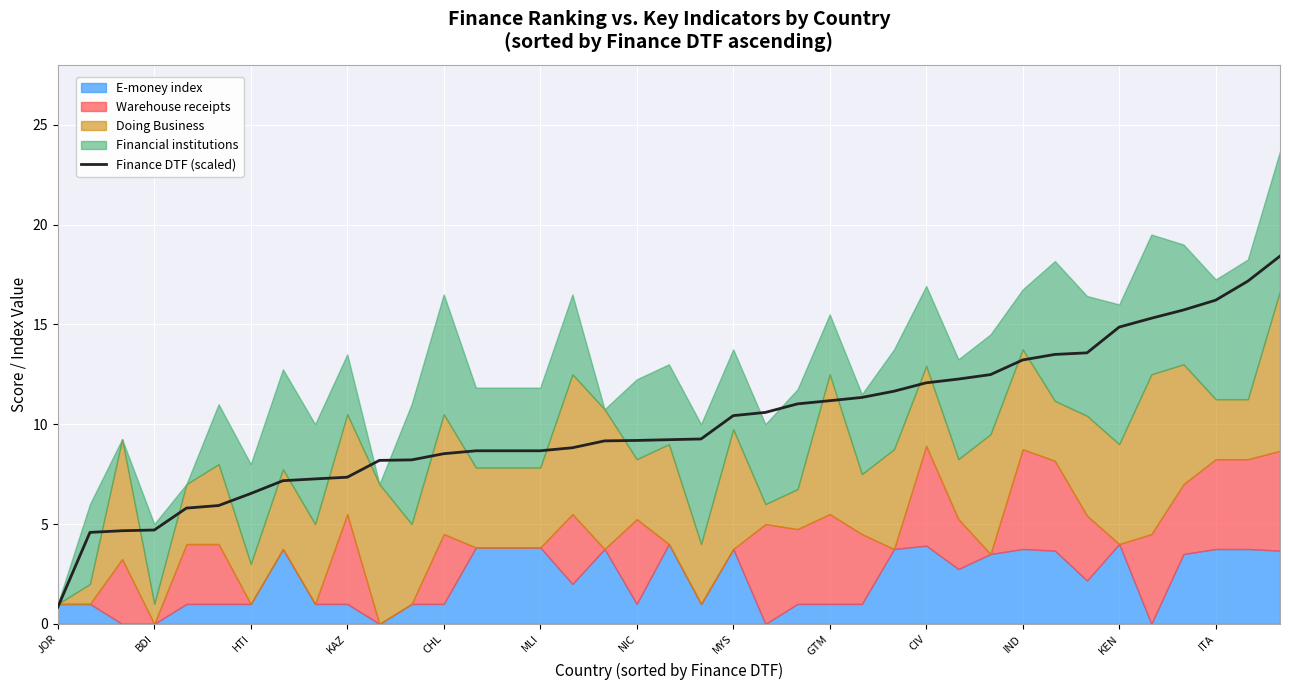

The Finance DTF (scaled) series shows 3.2 at GTM. True or false?

False